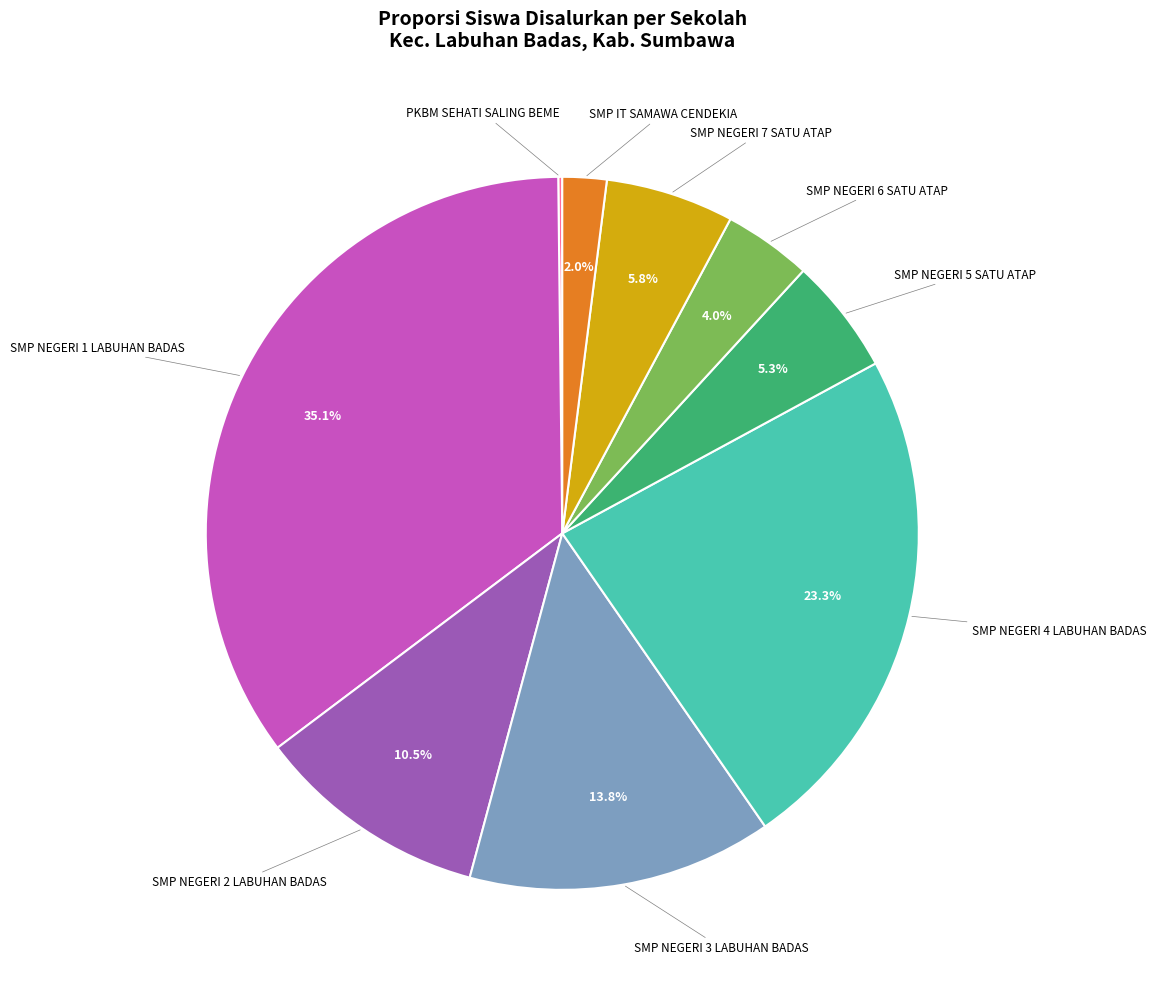

Is there any slice that represents more than half of the pie?

No